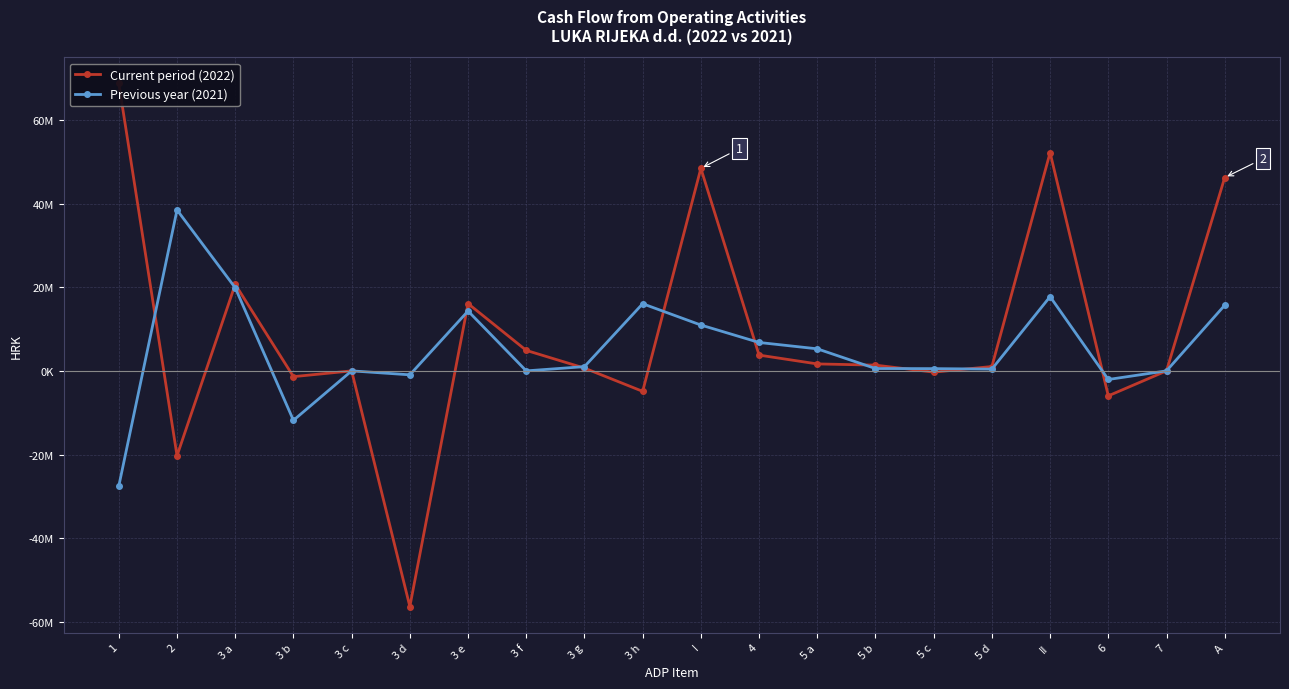

What is the sum of the Current period (2022) values at 5 d and A?

47265765